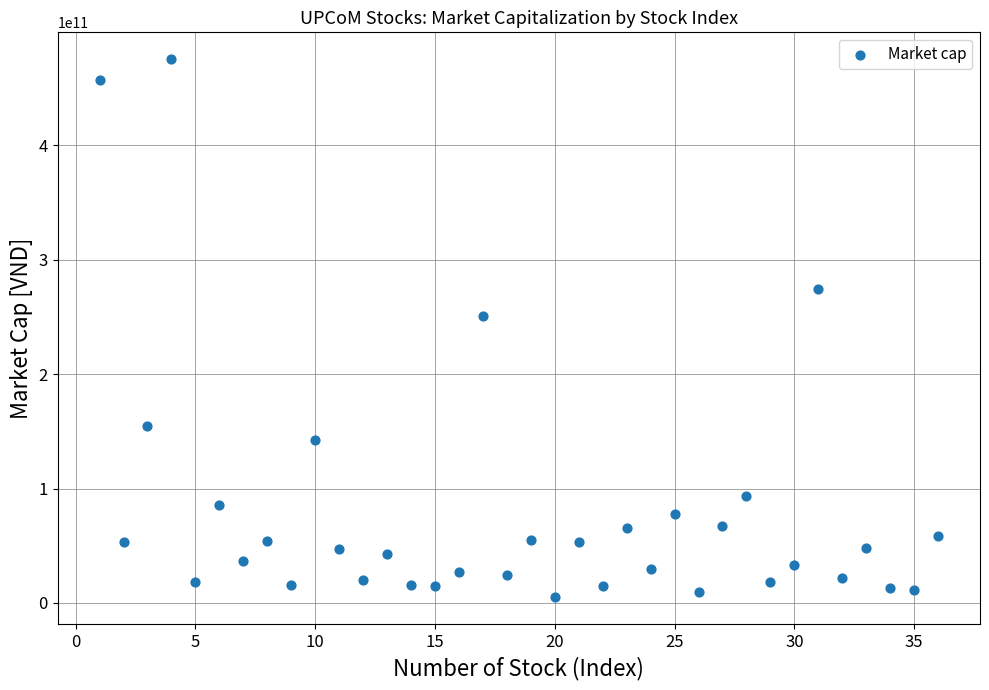

What is the range of Y values (max minus min)?

469950000000